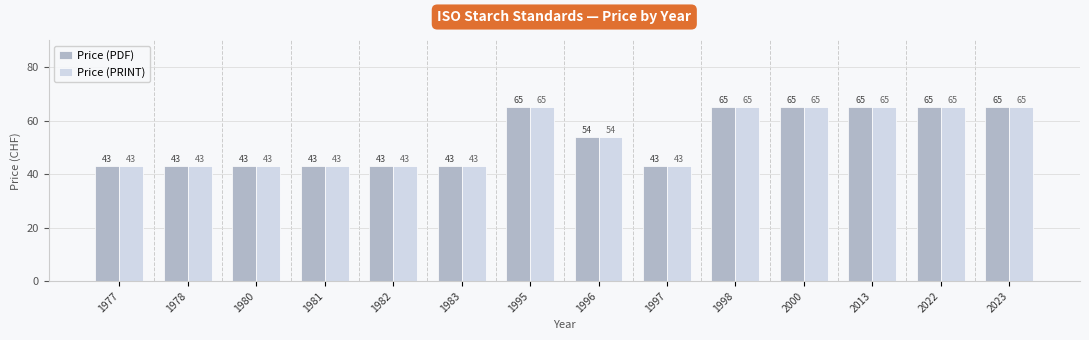

What is the difference between the maximum and minimum values in the Price (PRINT) series?

22